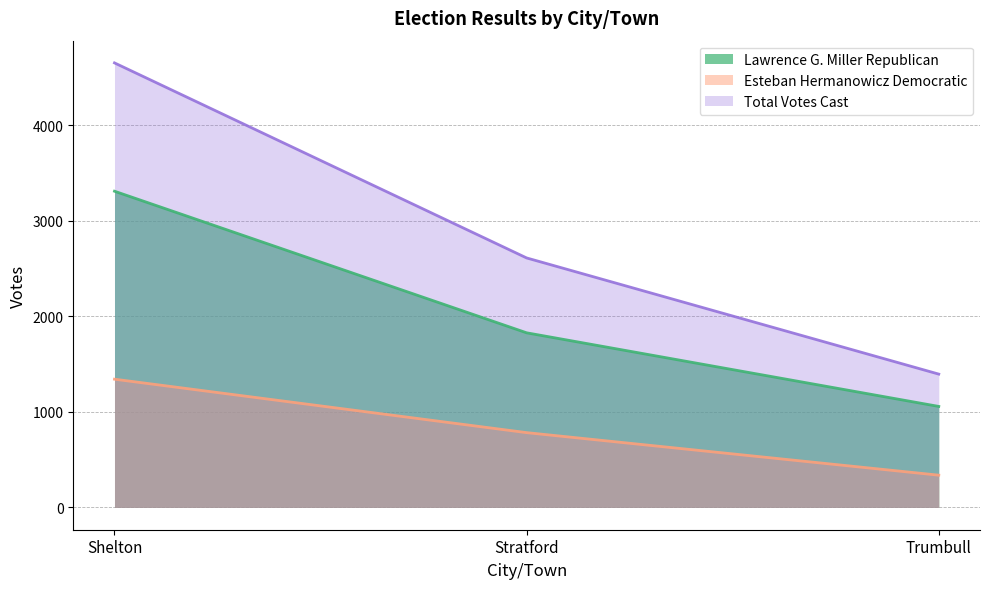

What is the average value of the Esteban Hermanowicz Democratic series?

821